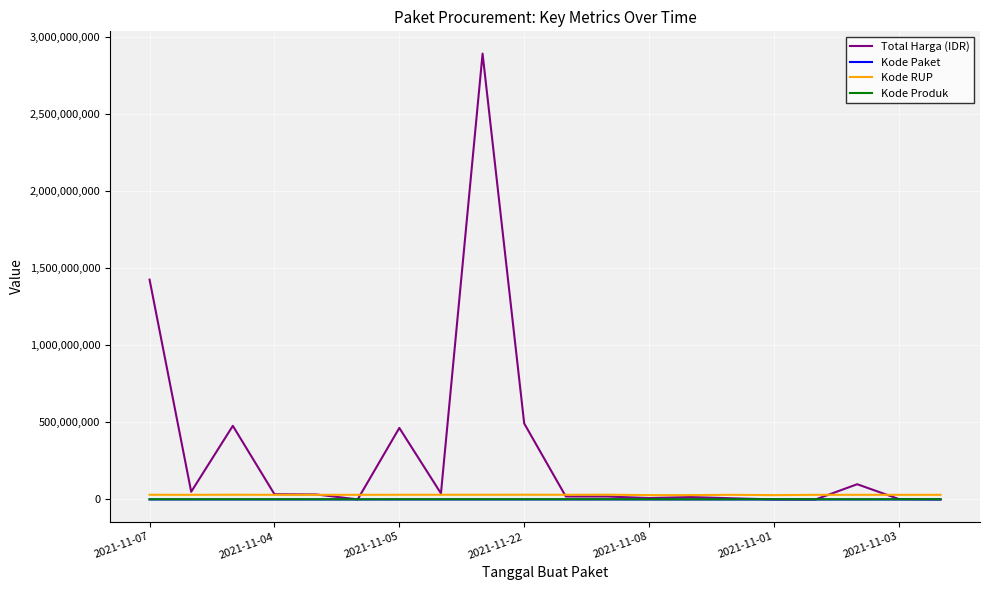

Which series ends up on top after the final intersection of Kode Produk and Total Harga (IDR)?

Kode Produk